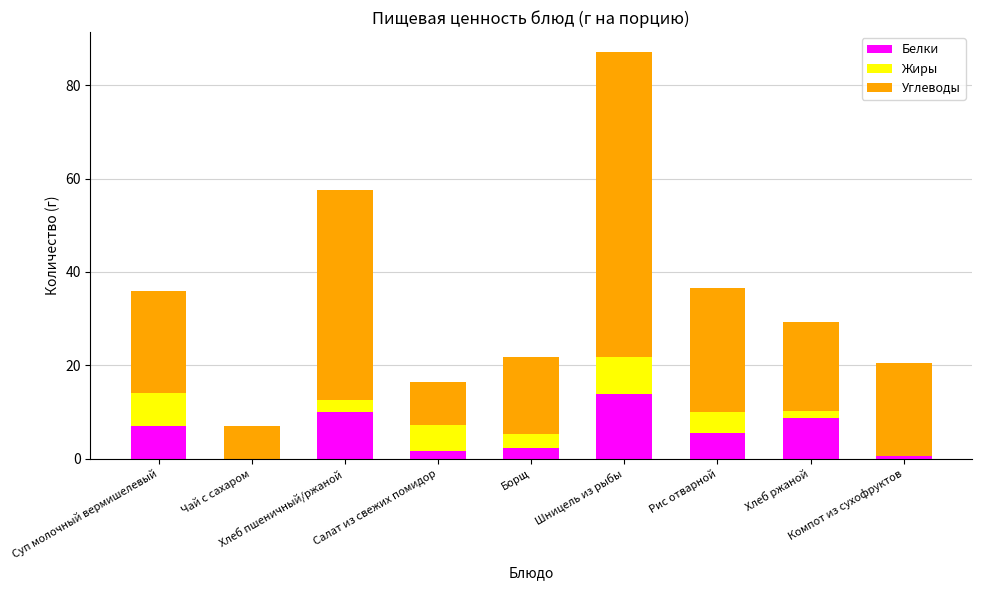

What is the maximum value for Белки?

13.9